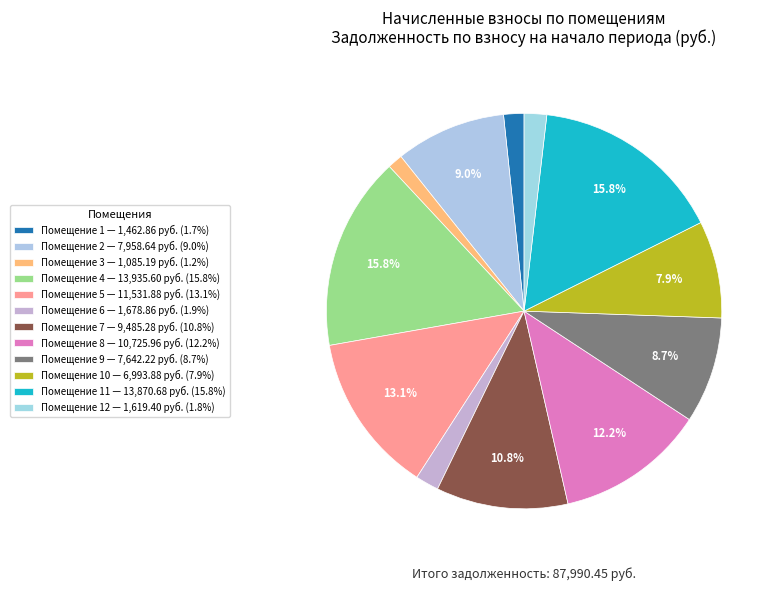

Count the number of slices in the pie.

12